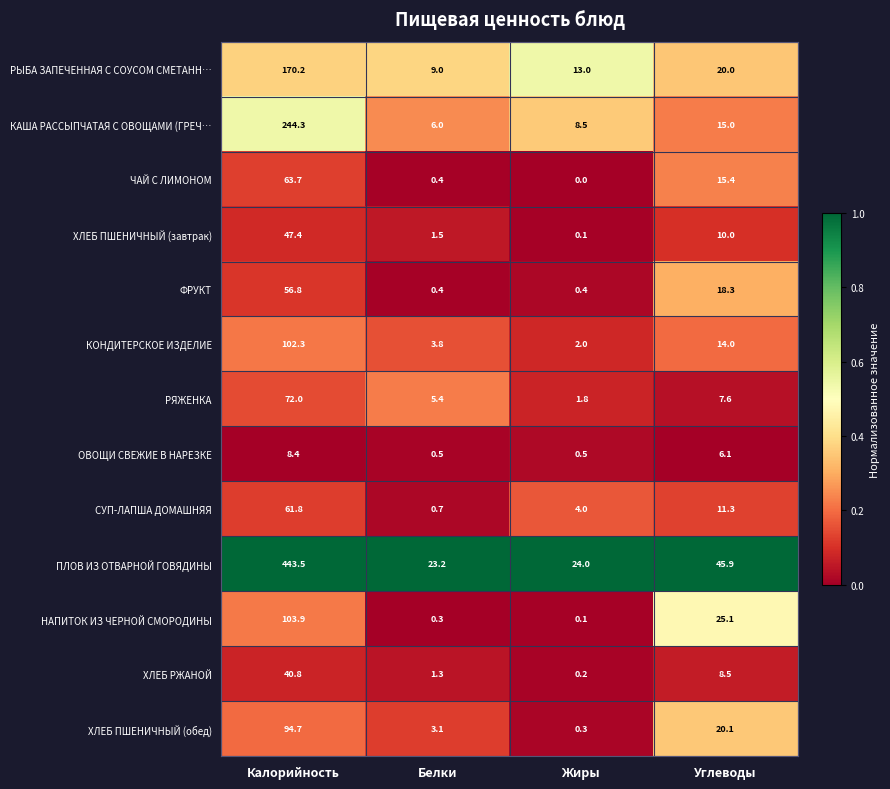

The value of ХЛЕБ РЖАНОЙ at Углеводы is 5.1. True or false?

False